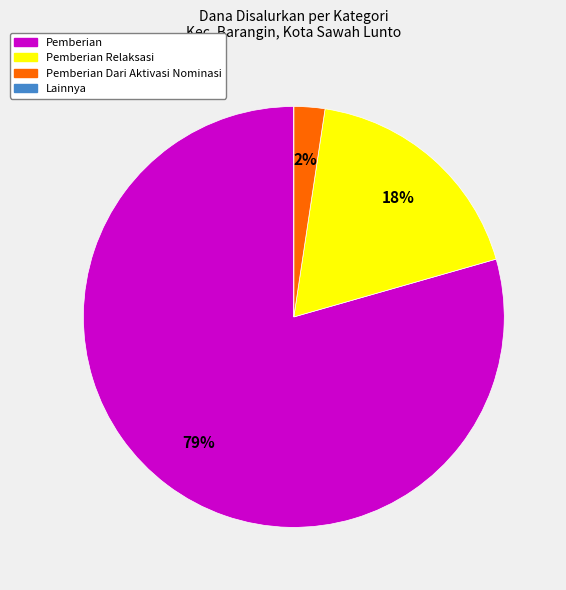

Which category has the biggest portion of the pie?

Pemberian